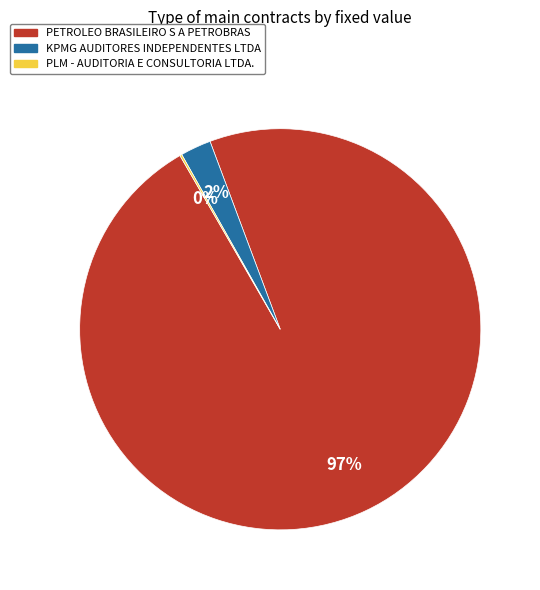

The PETROLEO BRASILEIRO S A PETROBRAS slice represents 83% of the pie. True or false?

False